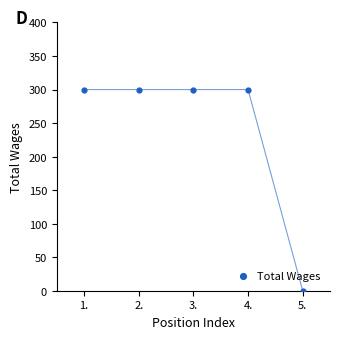

What is the average Y value?

240